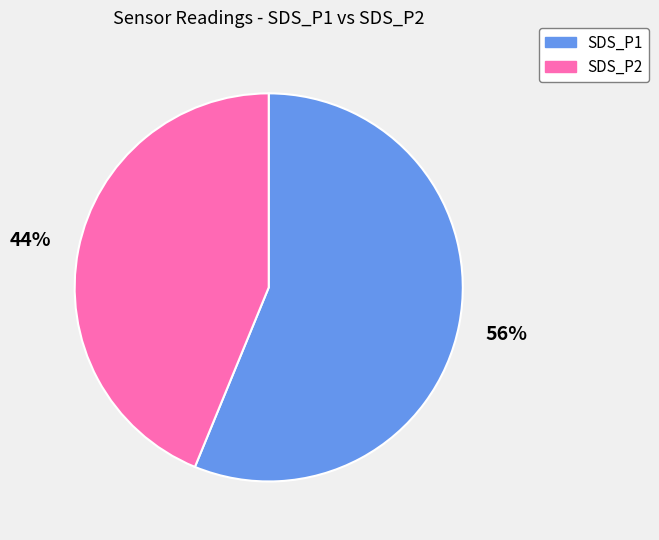

How many slices are in this pie chart?

2